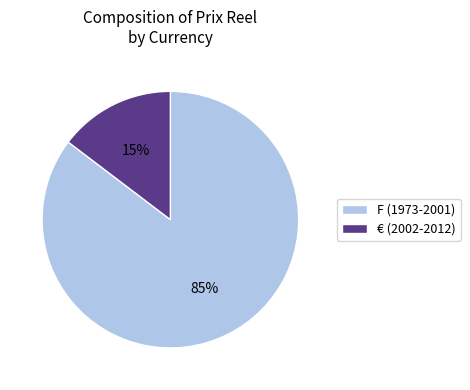

The € (2002-2012) slice represents 21% of the pie. True or false?

False